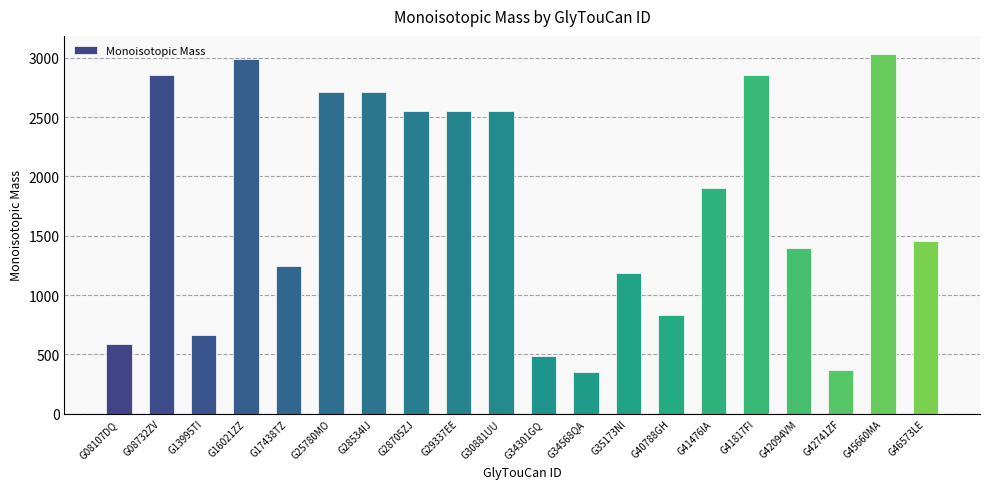

What is the approximate value at G28534IJ?

2710.9